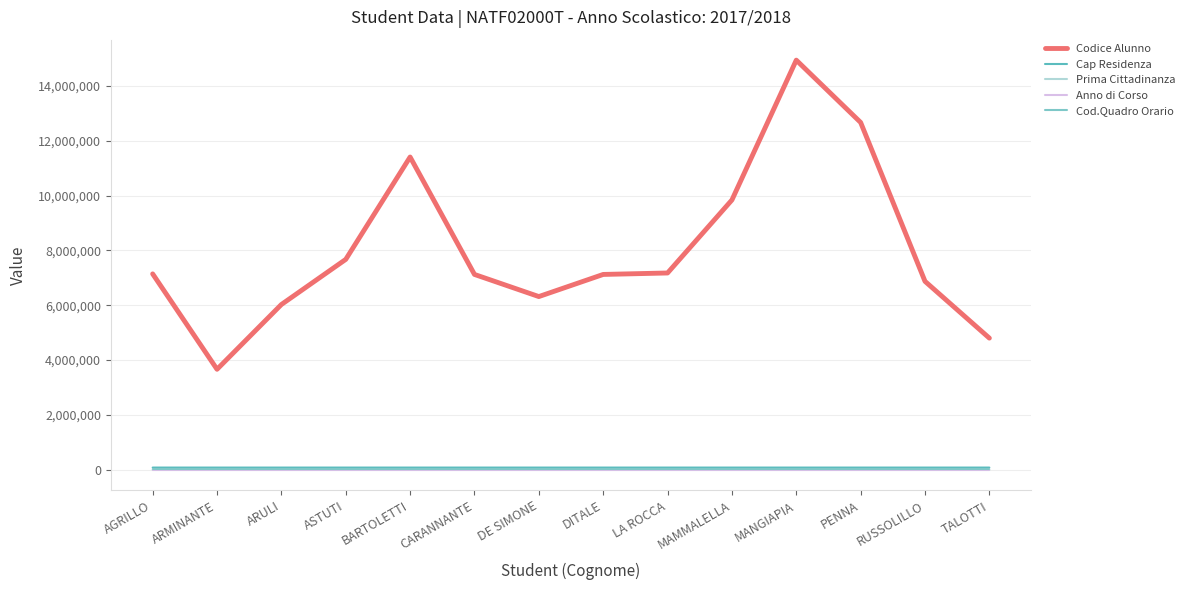

How many categories are shown in the chart?

14